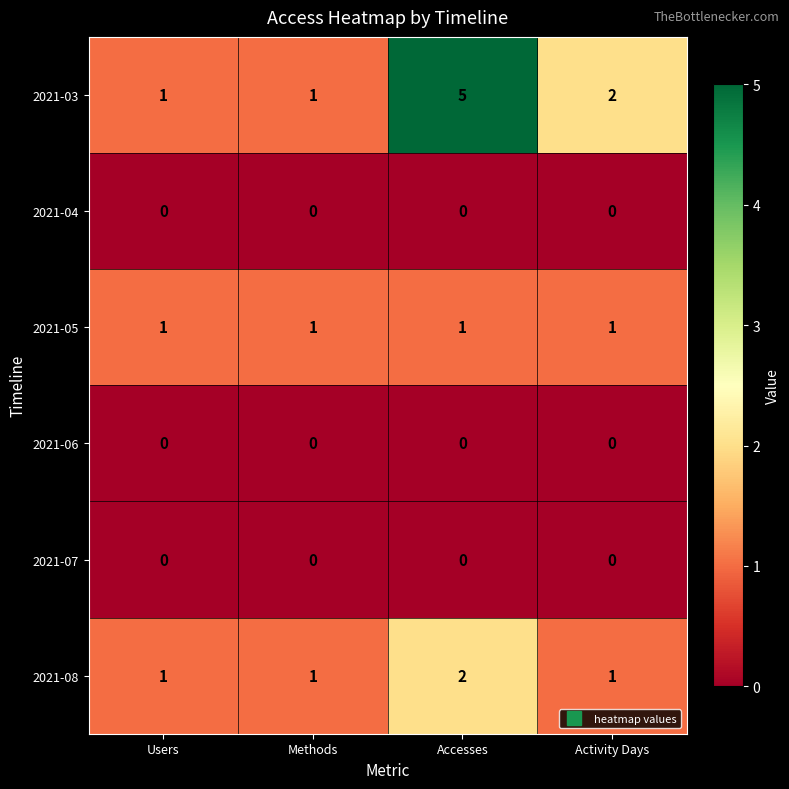

At which label is 2021-03 closest to 3?

Activity Days